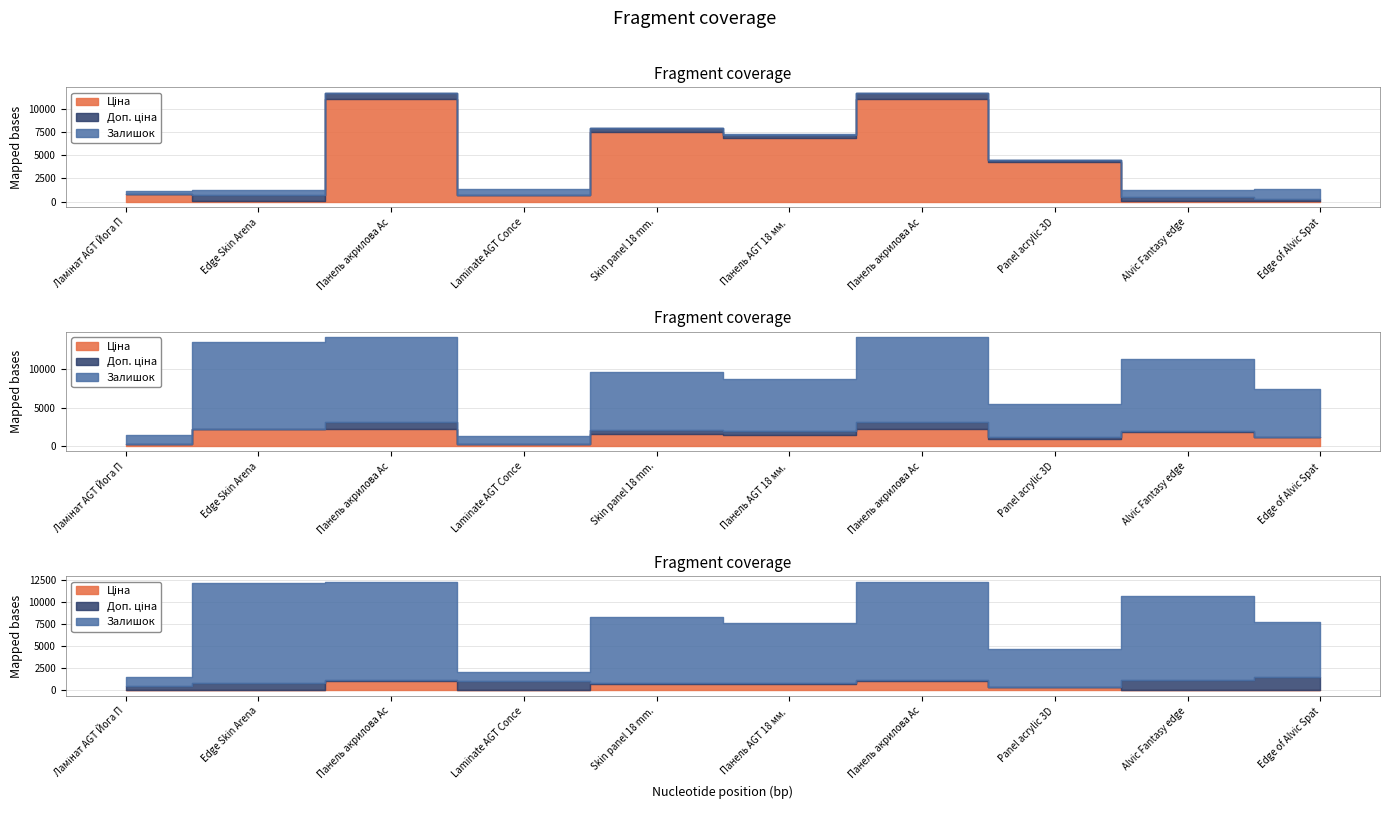

Does the chart have visible grid lines?

Yes